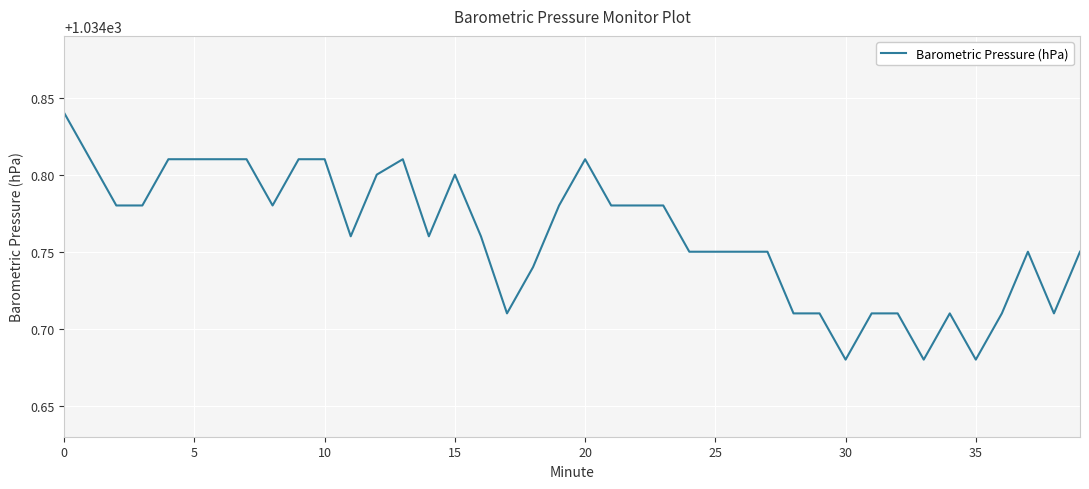

Does the chart display data point markers on the line(s)?

No